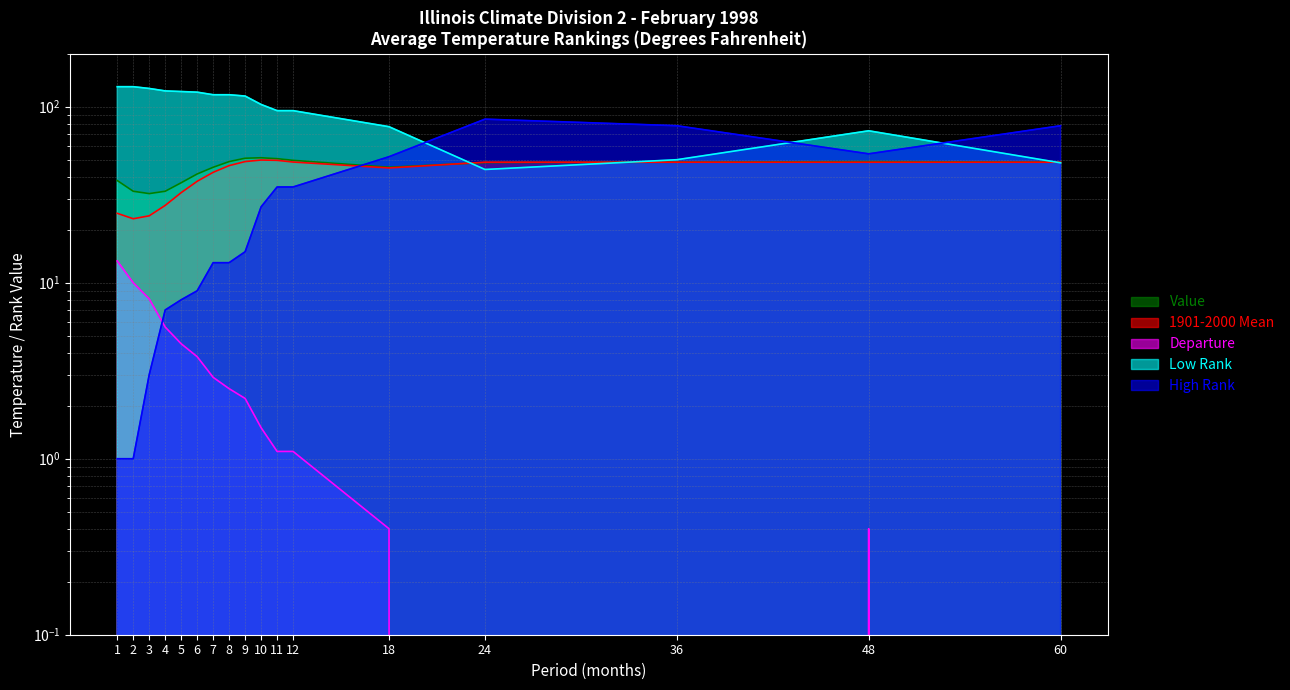

True or false: Value and Departure cross at least once.

False